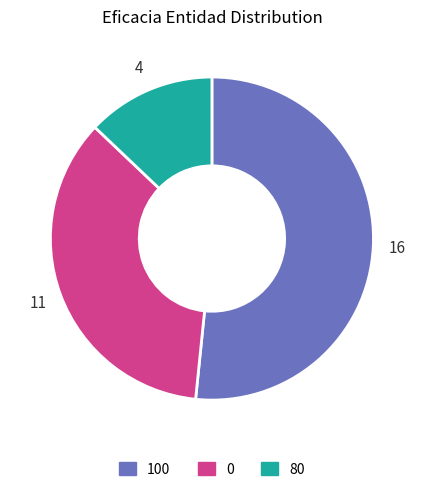

Which category accounts for the majority?

100